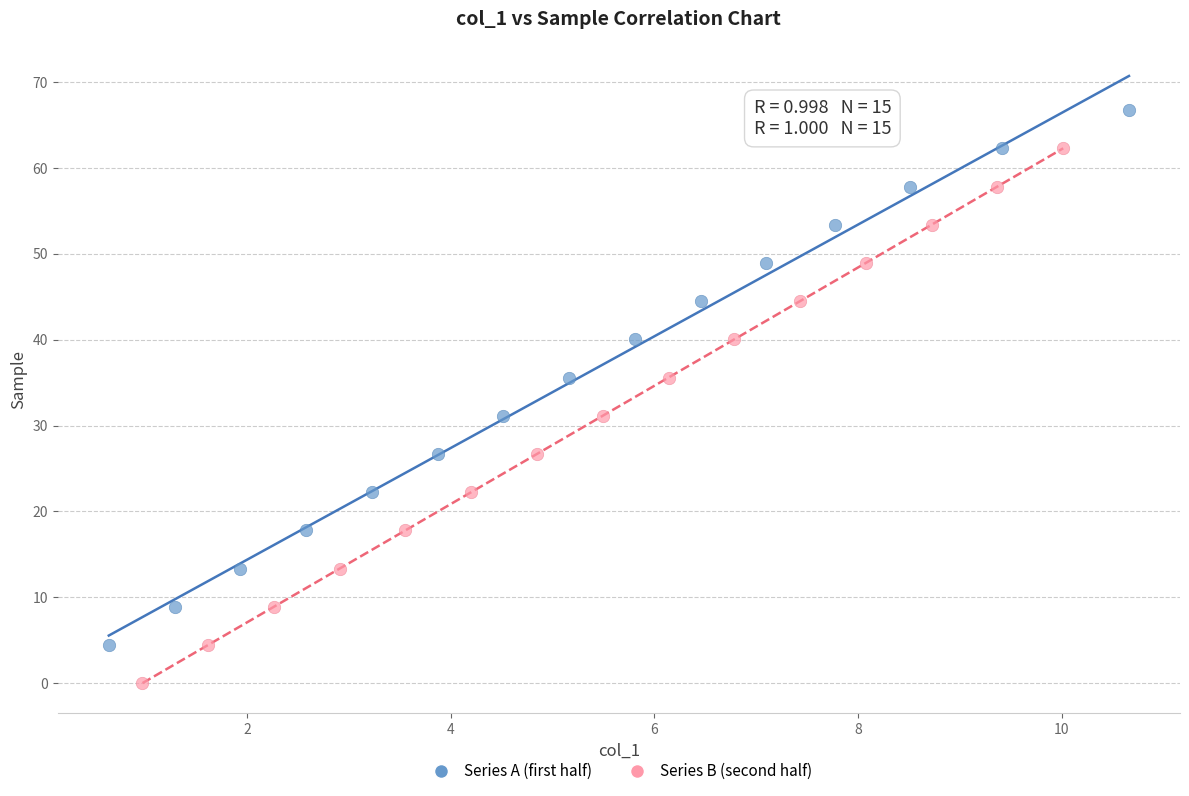

Which series reaches the maximum Y coordinate?

Series A (first half)